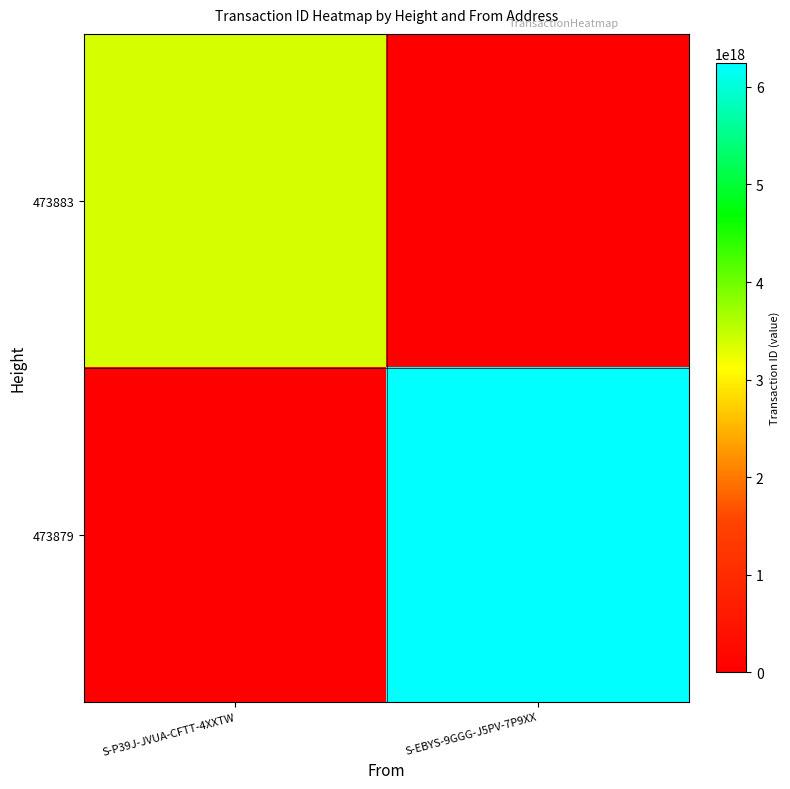

Reading left to right, list all the values displayed in this chart.

473883: S-P39J-JVUA-CFTT-4XXTW=3384168353412703232	S-EBYS-9GGG-J5PV-7P9XX=0
473879: S-P39J-JVUA-CFTT-4XXTW=0	S-EBYS-9GGG-J5PV-7P9XX=6241288590015180800